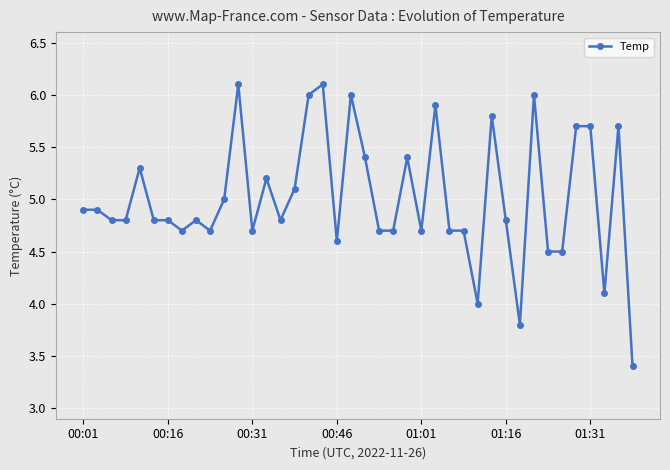

What is the value of the 12th point from the left?

6.1